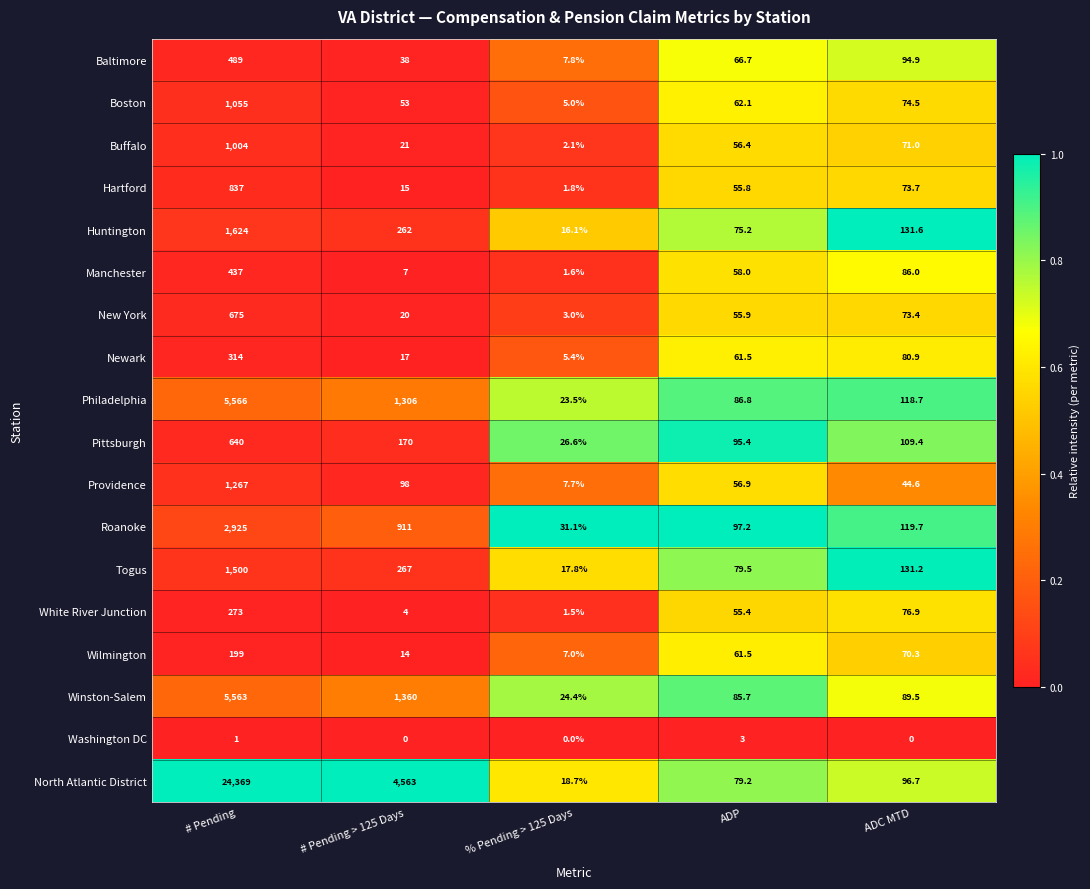

What is the total value across all series at # Pending?

48738.0